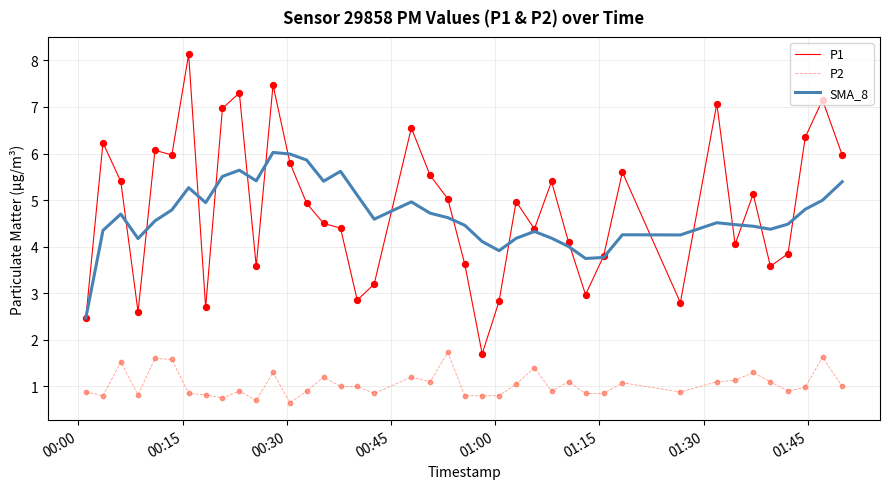

What is the maximum value shown in the chart?

8.1